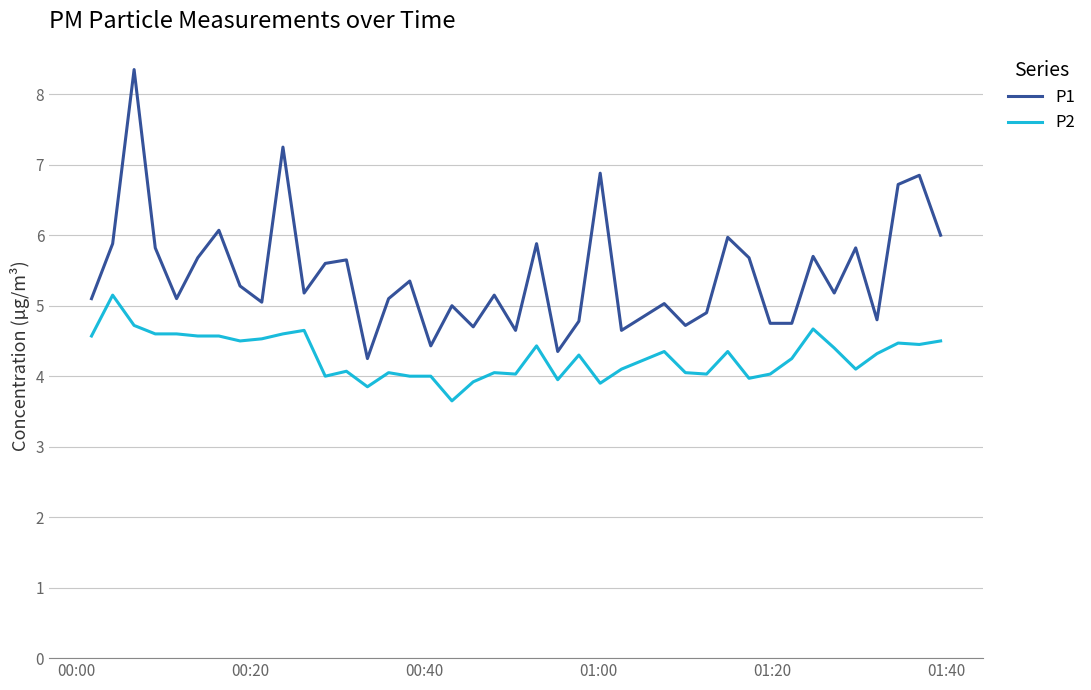

How many lines are shown in the chart?

2